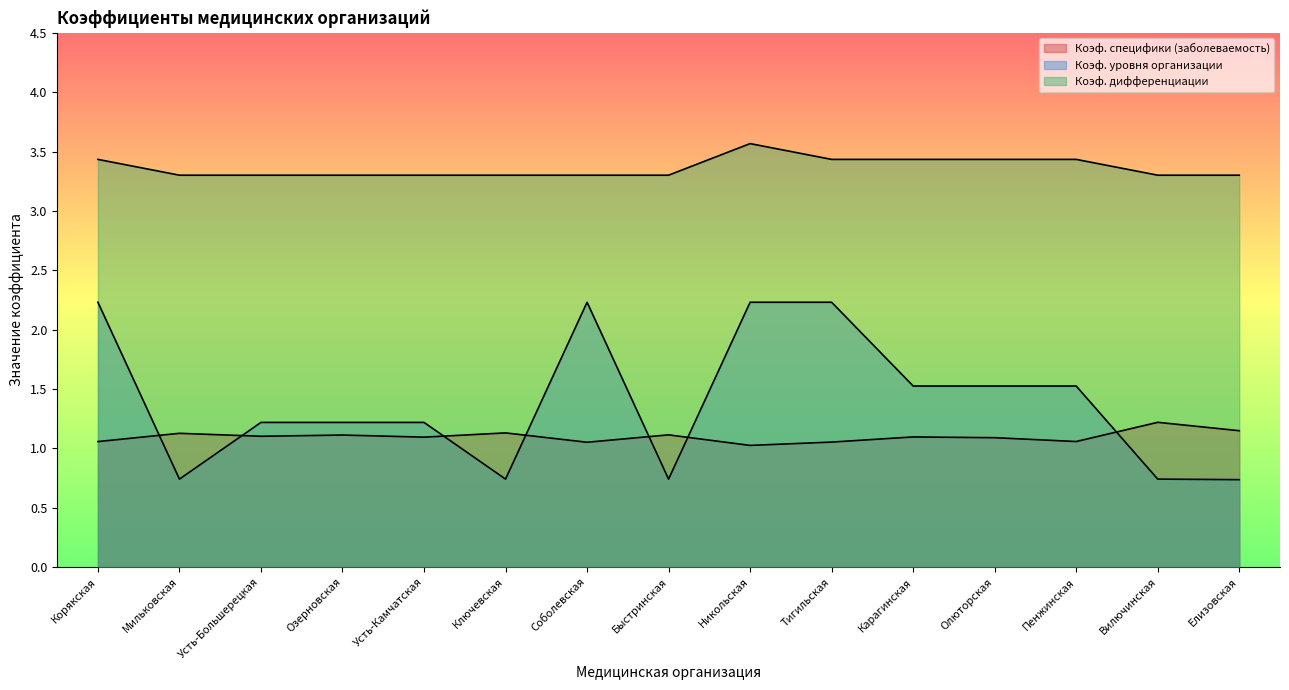

Between Вилючинская and Елизовская, which is larger?

Вилючинская